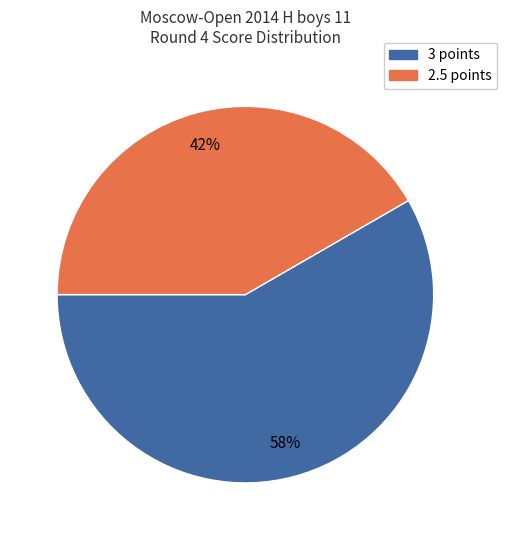

Does any single category account for the majority?

Yes